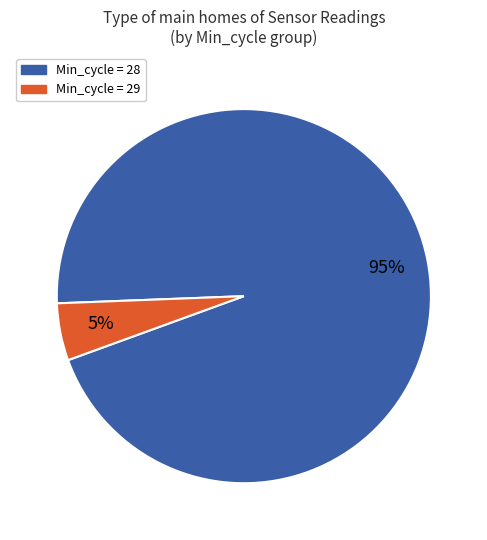

Does any single category account for the majority?

Yes